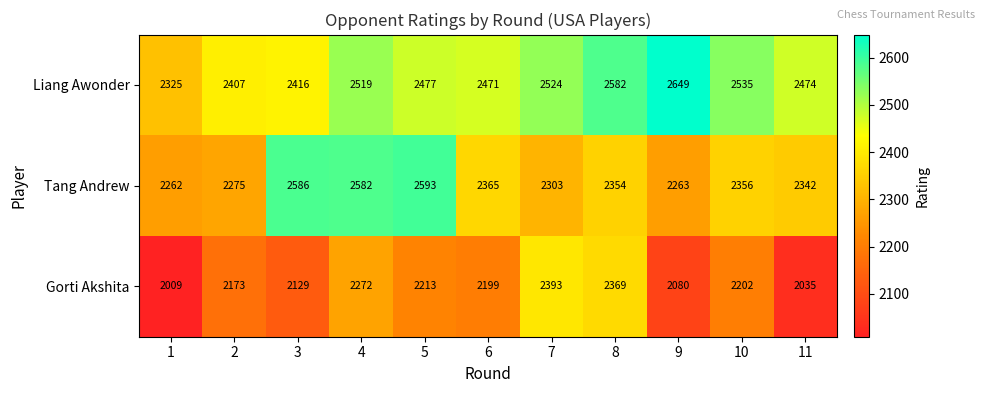

True or false: Gorti Akshita has a value of 642 at 3.

False